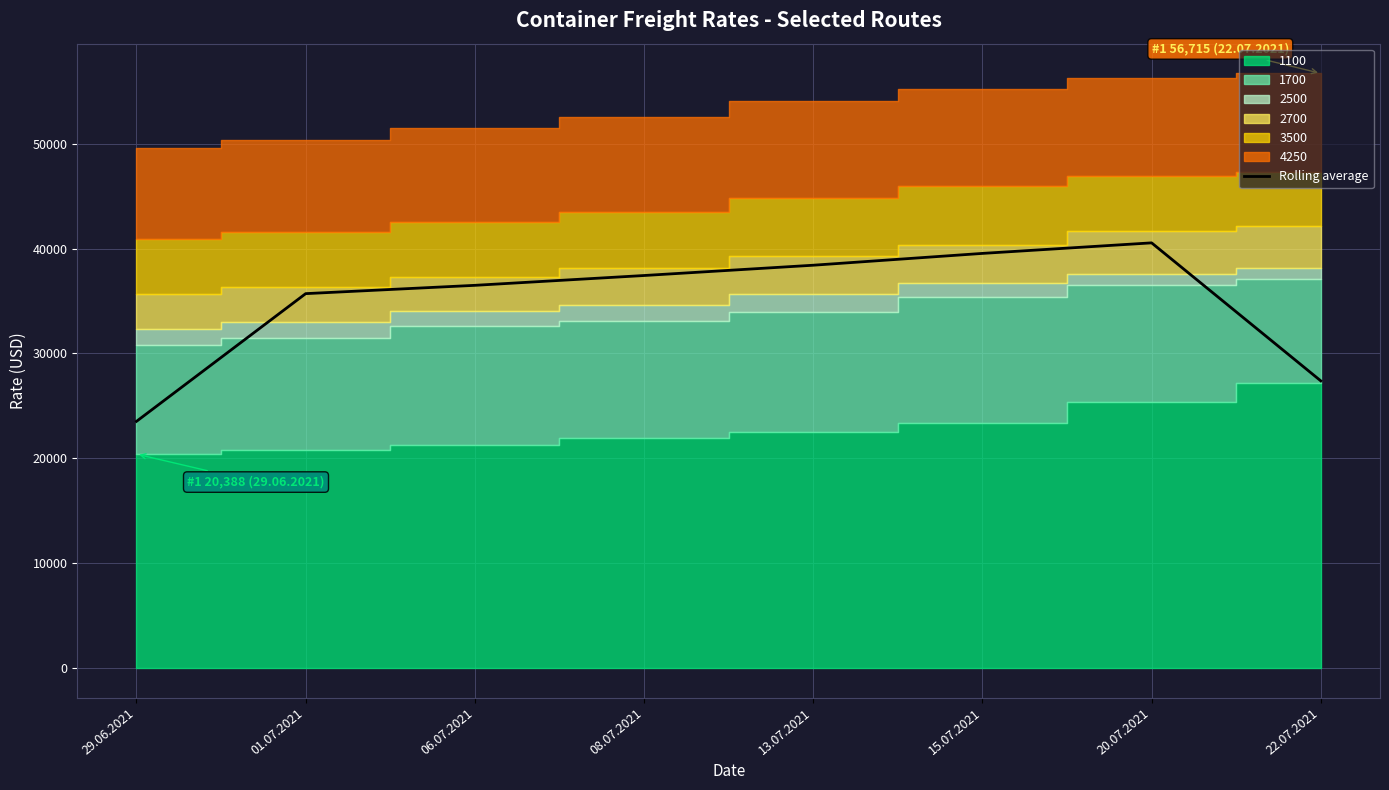

What is the difference between the maximum and second lowest values?

13167.6